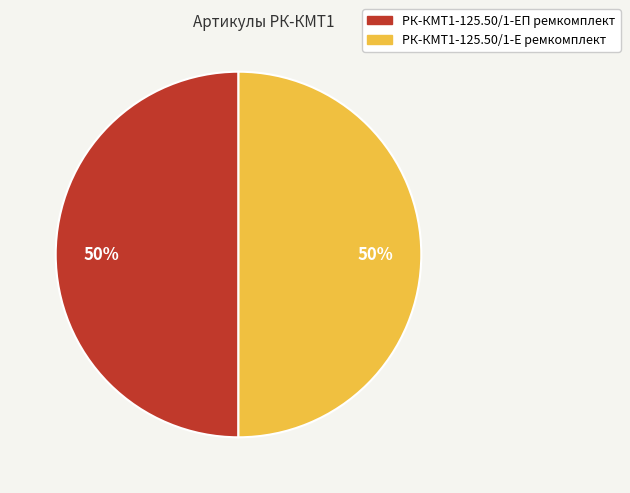

What is the ratio of the value at РК-КМТ1-125.50/1-Е ремкомплект to the value at РК-КМТ1-125.50/1-ЕП ремкомплект?

1.0